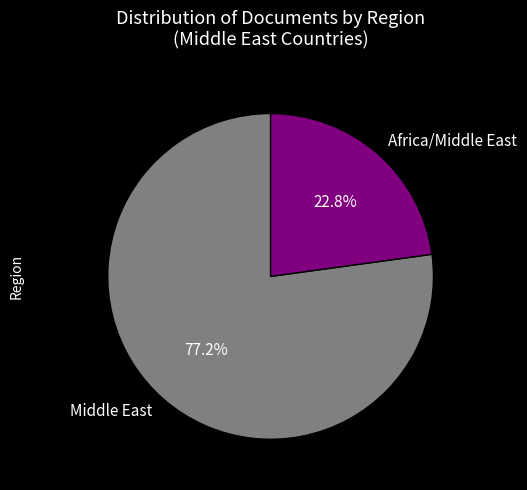

How many slices are in this pie chart?

2